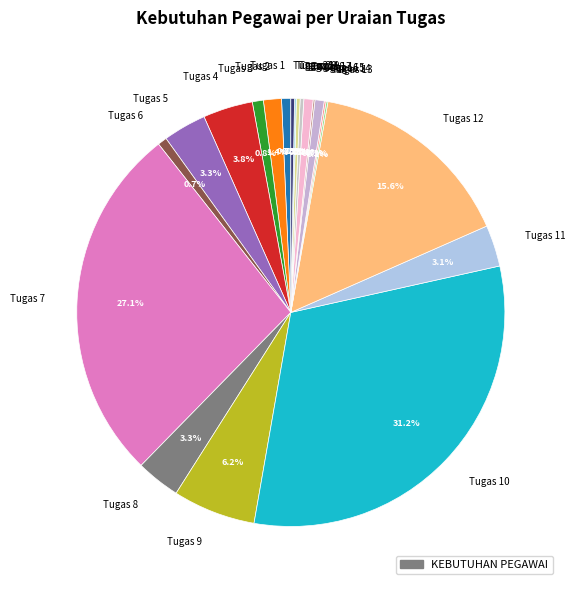

The Tugas 6 slice represents 7% of the pie. True or false?

False